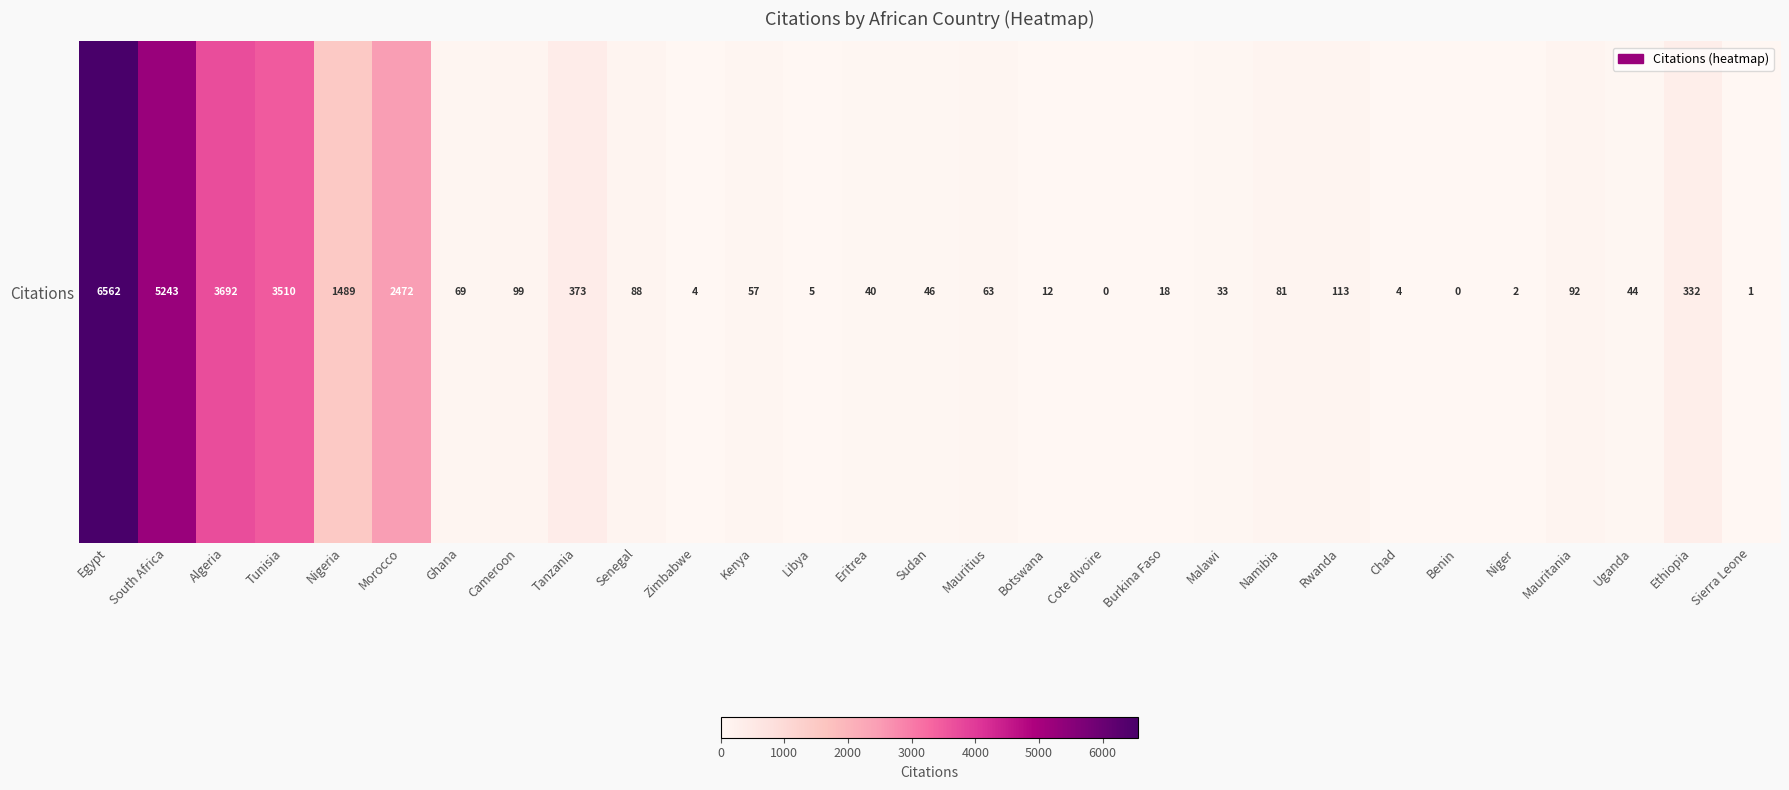

Which has a higher value, Cameroon or Egypt?

Egypt